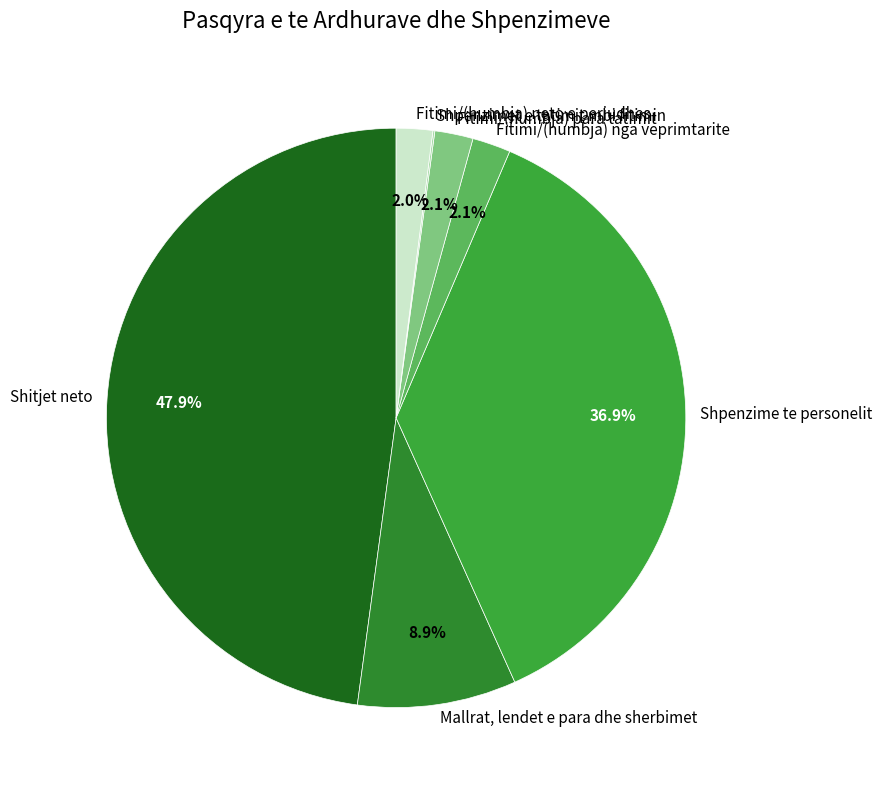

To the nearest percent, what is the average slice percentage?

14%